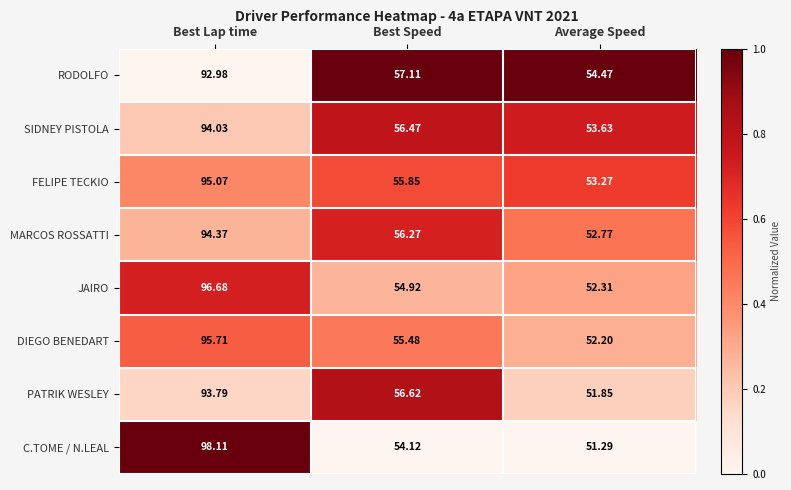

At which category does the chart reach its minimum across all series?

Average Speed